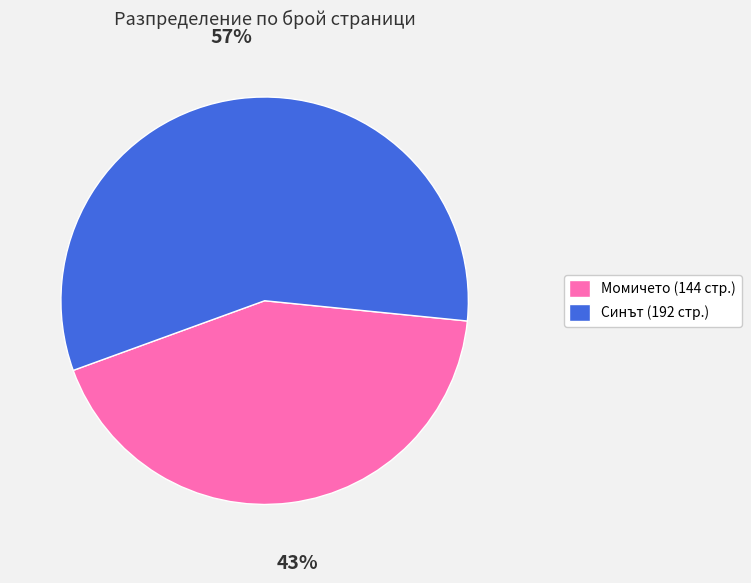

How many slices are in this pie chart?

2